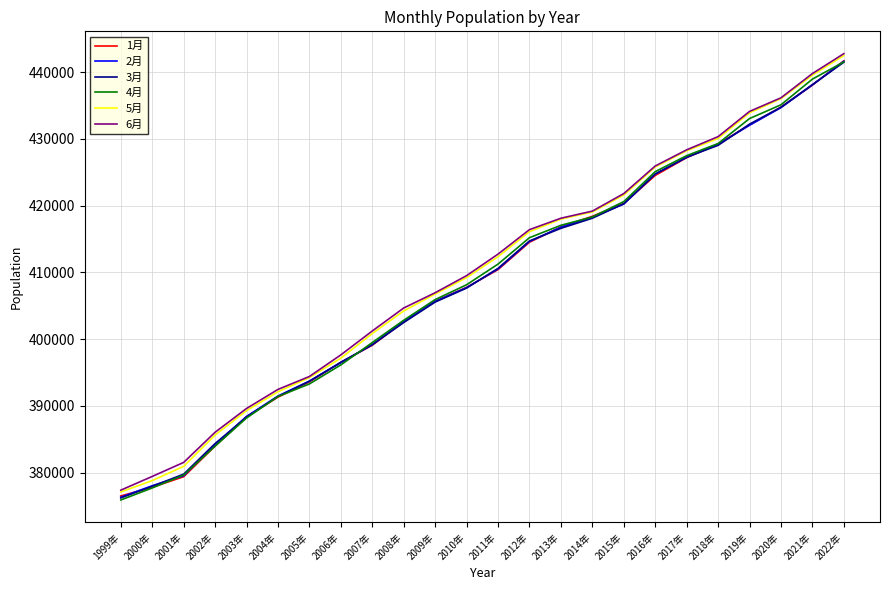

Reading right to left, what are all the values shown in this chart?

1月: 2022年=441708	2021年=438071	2020年=434769	2019年=432095	2018年=429249	2017年=427199	2016年=424533	2015年=420343	2014年=418417	2013年=416832	2012年=414530	2011年=410427	2010年=407766	2009年=405705	2008年=402628	2007年=399098	2006年=396537	2005年=393602	2004年=391320	2003年=388408	2002年=384000	2001年=379395	2000年=377822	1999年=376515
2月: 2022年=441643	2021年=438101	2020年=434698	2019年=432053	2018年=429205	2017年=427248	2016年=424746	2015年=420254	2014年=418302	2013年=416784	2012年=414647	2011年=410532	2010年=407731	2009年=405672	2008年=402707	2007年=399182	2006年=396495	2005年=393725	2004年=391488	2003年=388422	2002年=384222	2001年=379540	2000年=378050	1999年=376332
3月: 2022年=441500	2021年=438149	2020年=434752	2019年=432223	2018年=429047	2017年=427268	2016年=424744	2015年=420294	2014年=418127	2013年=416611	2012年=414722	2011年=410615	2010年=407665	2009年=405565	2008年=402499	2007年=399183	2006年=396544	2005年=393707	2004年=391434	2003年=388329	2002年=384372	2001年=379786	2000年=377965	1999年=376220
4月: 2022年=441547	2021年=438968	2020年=435121	2019年=433060	2018年=429317	2017年=427501	2016年=425105	2015年=420619	2014年=418308	2013年=417070	2012年=415211	2011年=411255	2010年=408161	2009年=405939	2008年=402842	2007年=399503	2006年=396153	2005年=393301	2004年=391417	2003年=388200	2002年=383982	2001年=379653	2000年=377715	1999年=375915
5月: 2022年=442500	2021年=439566	2020年=436040	2019年=433910	2018年=430076	2017年=428238	2016年=425805	2015年=421604	2014年=419060	2013年=417993	2012年=416113	2011年=412364	2010年=409227	2009年=406768	2008年=404239	2007年=400853	2006年=397167	2005年=394256	2004年=392131	2003年=389306	2002年=385653	2001年=380952	2000年=378822	1999年=377116
6月: 2022年=442783	2021年=439801	2020年=436167	2019年=434126	2018年=430349	2017年=428374	2016年=425953	2015年=421818	2014年=419193	2013年=418127	2012年=416418	2011年=412752	2010年=409527	2009年=406966	2008年=404678	2007年=401235	2006年=397654	2005年=394418	2004年=392479	2003年=389626	2002年=386062	2001年=381542	2000年=379443	1999年=377387